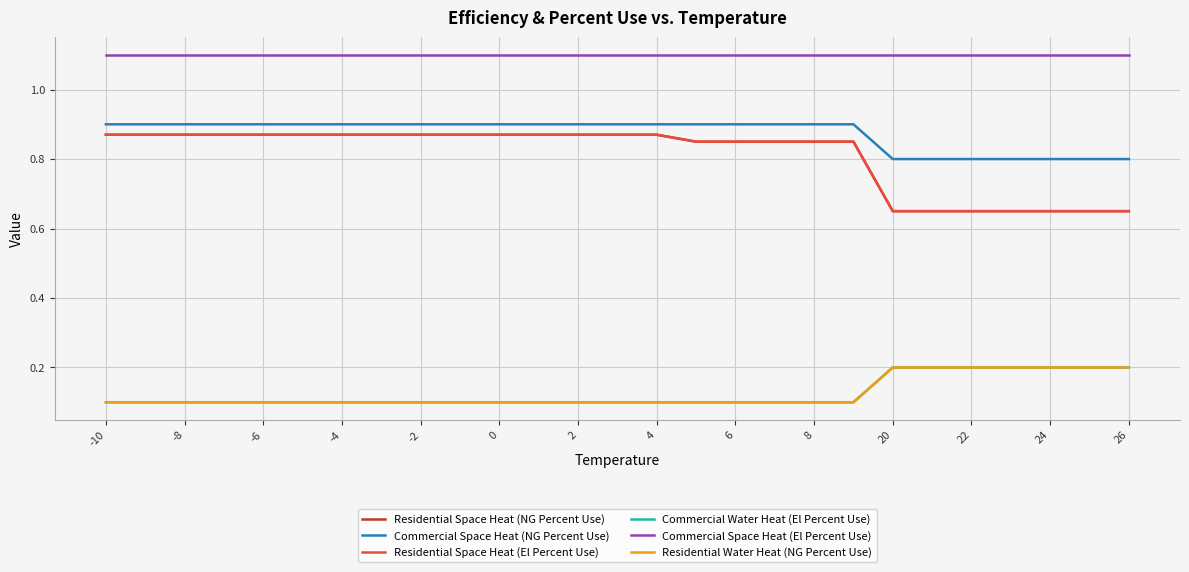

Does the chart have visible grid lines?

Yes